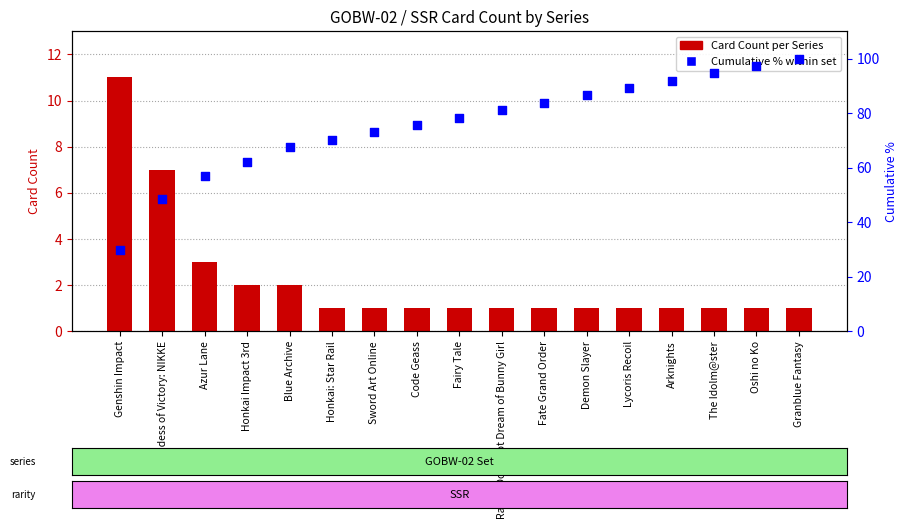

What is the total value across all series at Arknights?

92.9